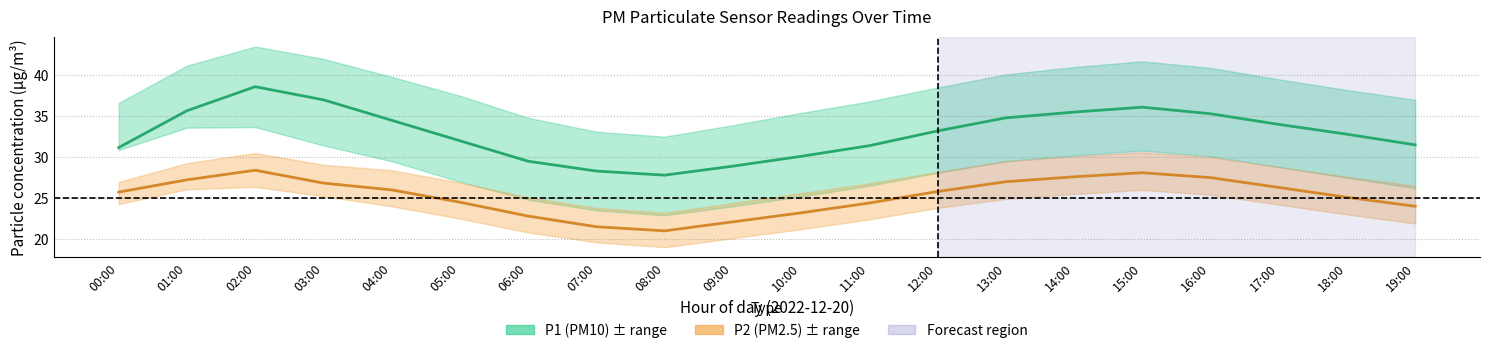

What is the average value of the P2 center series?

25.3